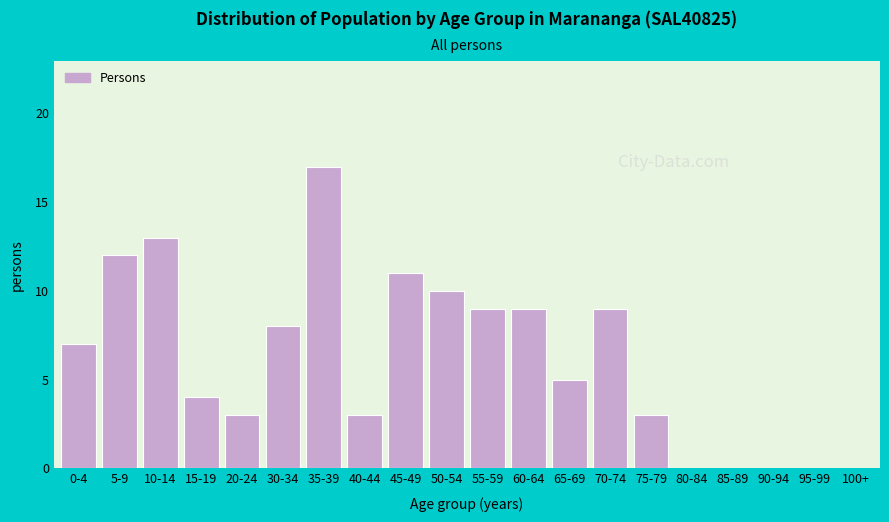

Reading left to right, what are all the values shown in this chart?

0-4=7	5-9=12	10-14=13	15-19=4	20-24=3	30-34=8	35-39=17	40-44=3	45-49=11	50-54=10	55-59=9	60-64=9	65-69=5	70-74=9	75-79=3	80-84=0	85-89=0	90-94=0	95-99=0	100+=0